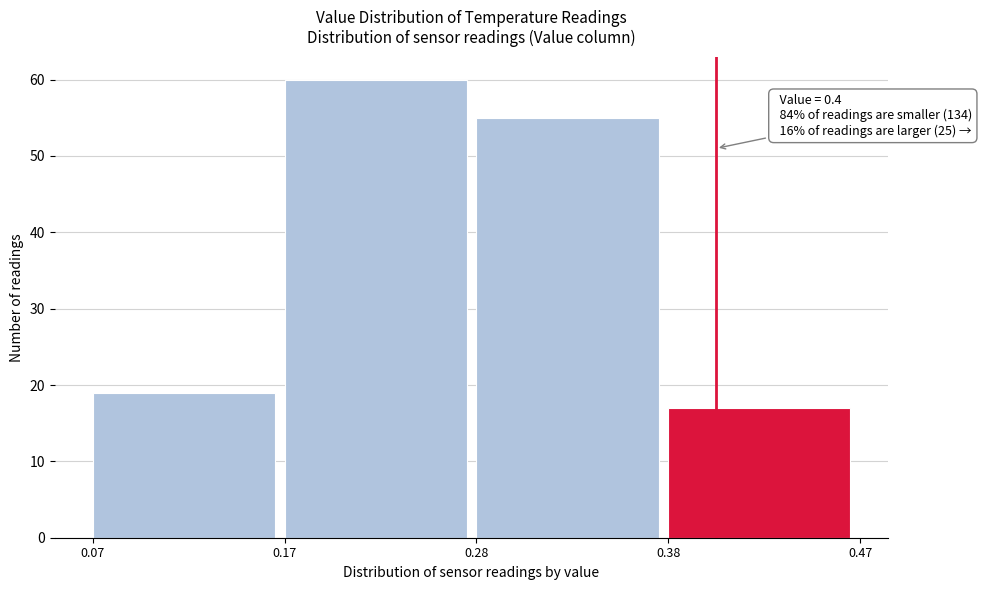

Reading left to right, transcribe all the data shown in this chart.

0.07=19	0.17=60	0.28=55	0.38=17